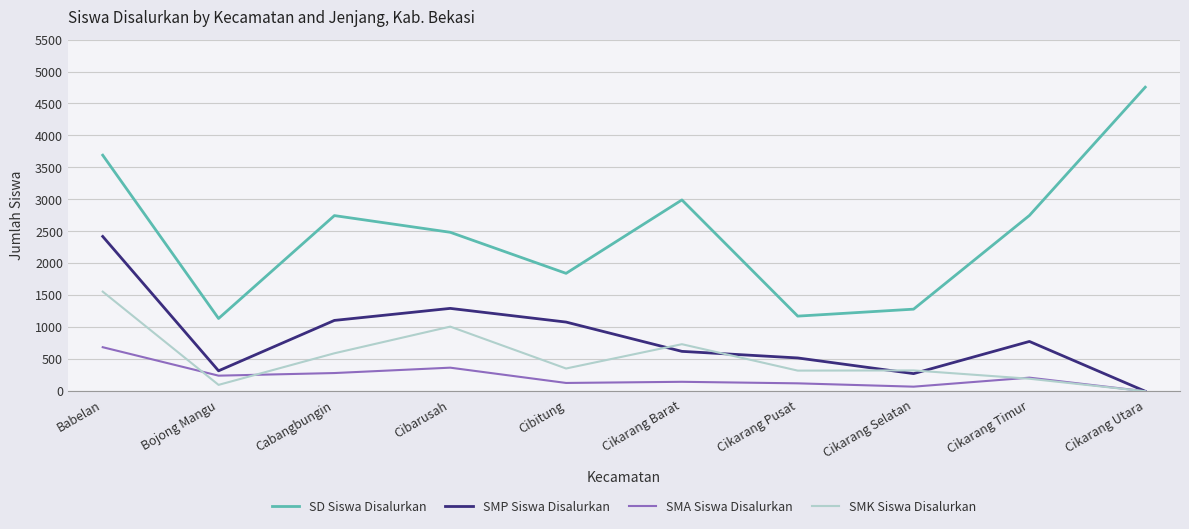

How many lines are shown in the chart?

4